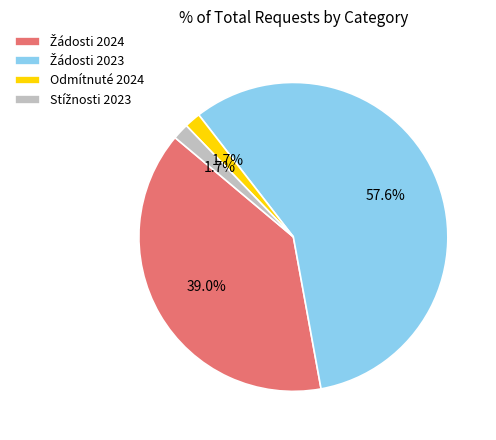

What percentage is NOT represented by Odmítnuté 2024?

98.3%